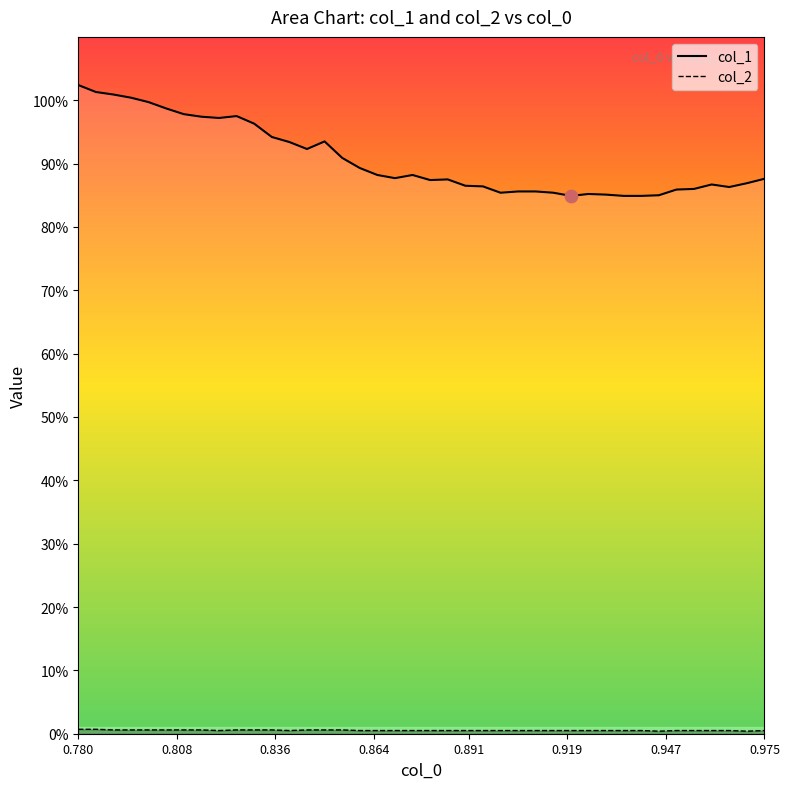

At how many categories does at least one series exceed 0?

40